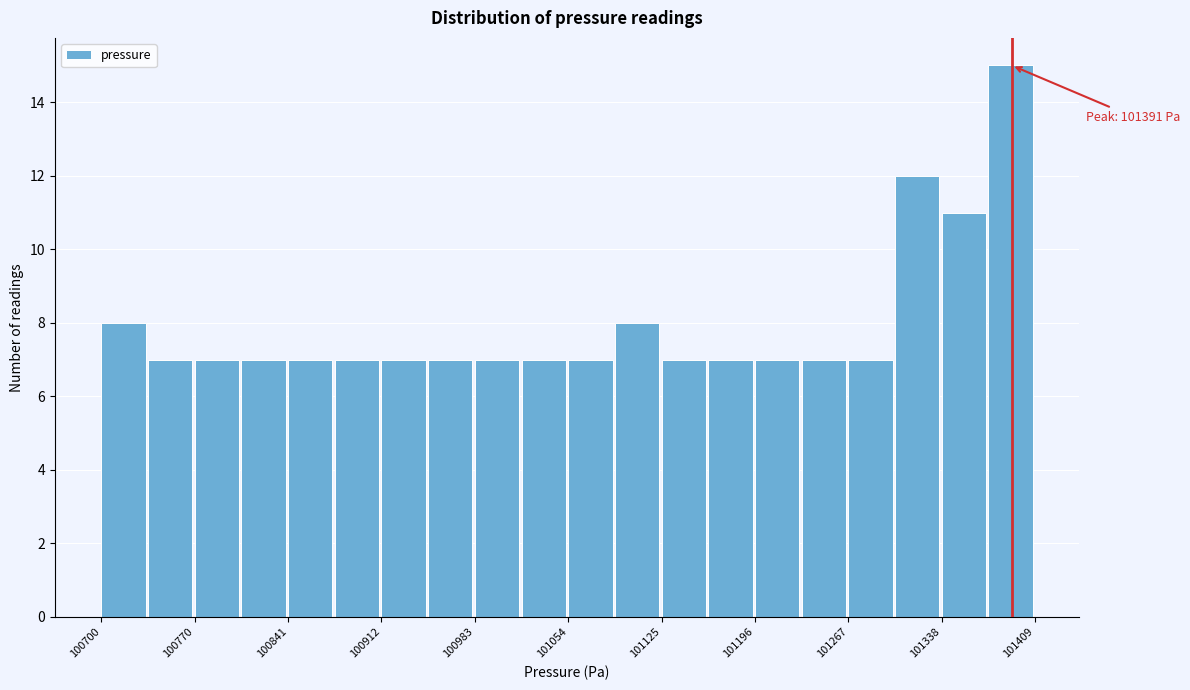

Read against the x-axis, roughly where is the centre of the tallest bar?

101390